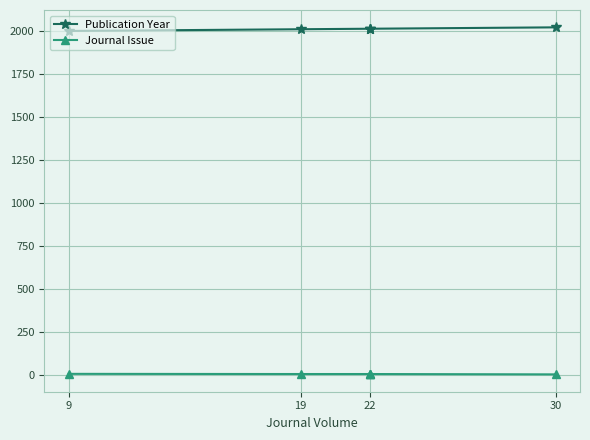

At which label is Publication Year closest to 2009?

19